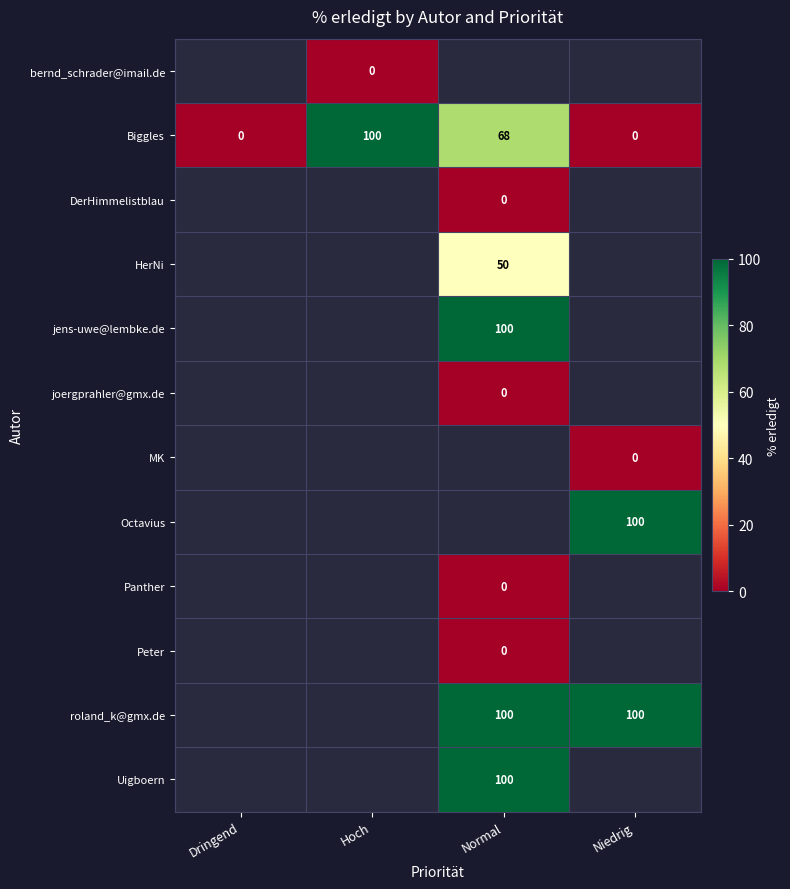

What is the spread (max minus min) of values at Hoch?

100.0